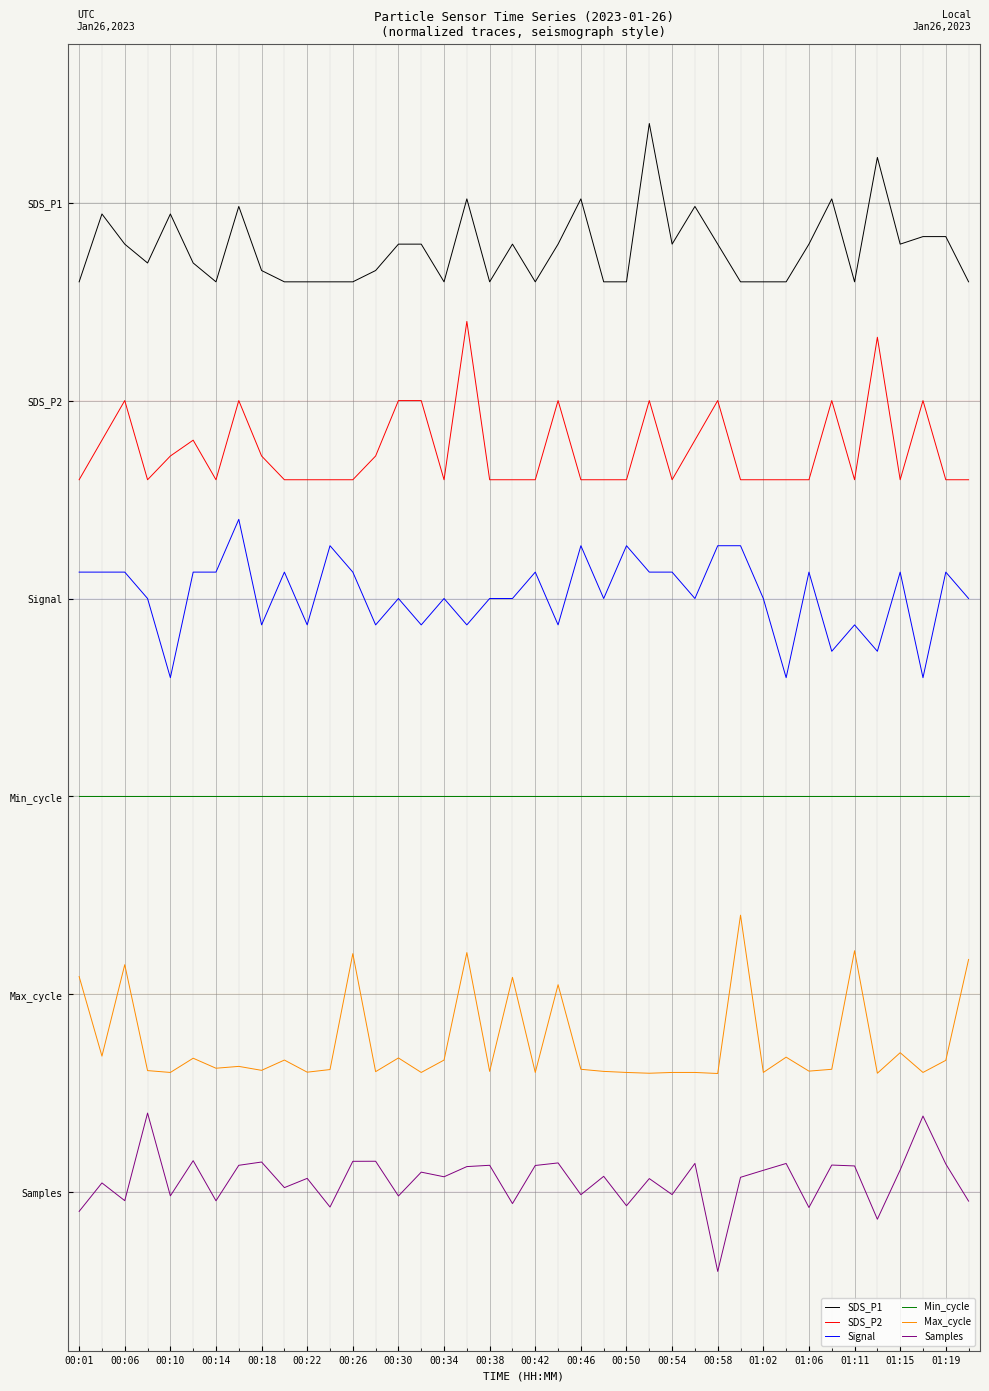

At which category is the sum across all series the highest?

01:11